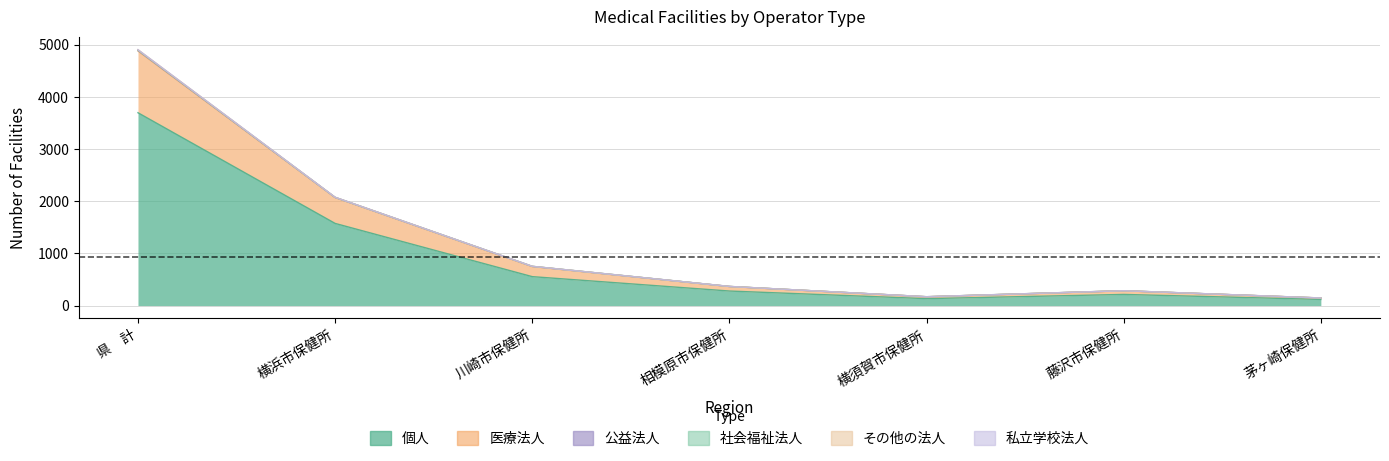

What is the spread (max minus min) of values at 横須賀市保健所?

133